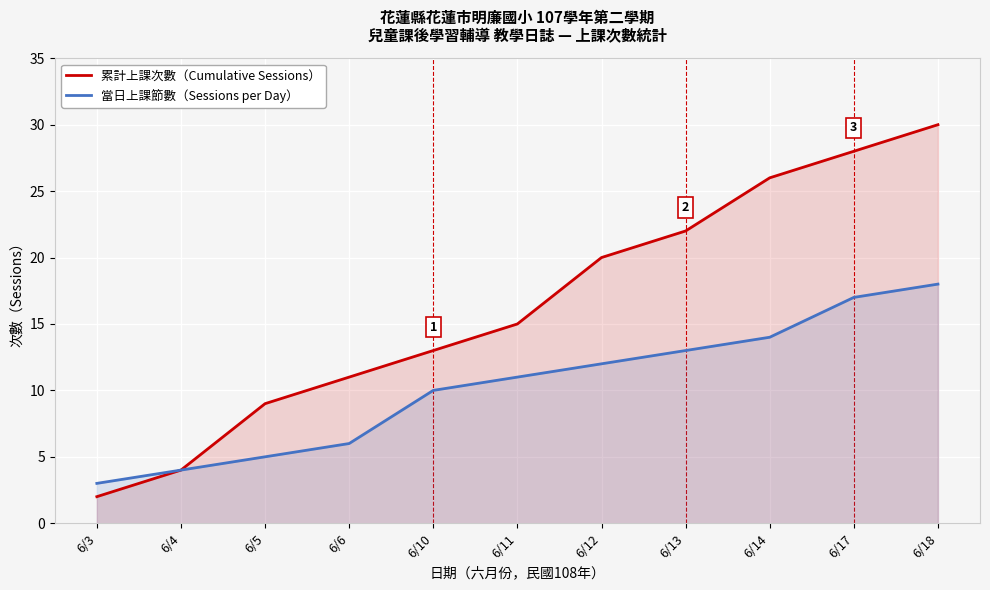

Count the number of categories in the chart.

11